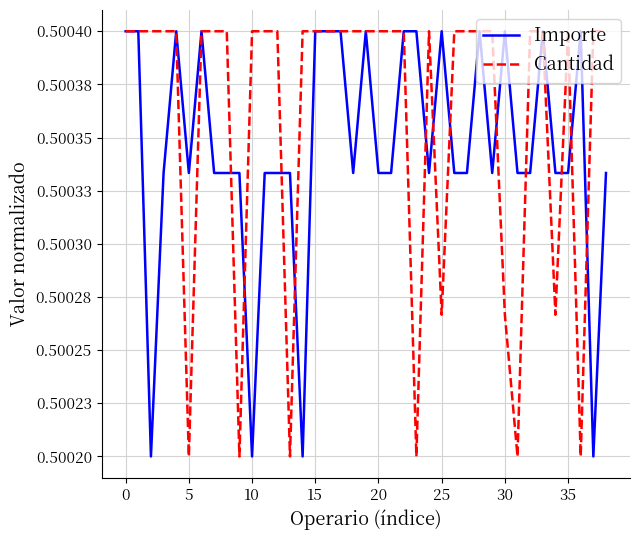

Is this an area chart (filled region under the line)?

No